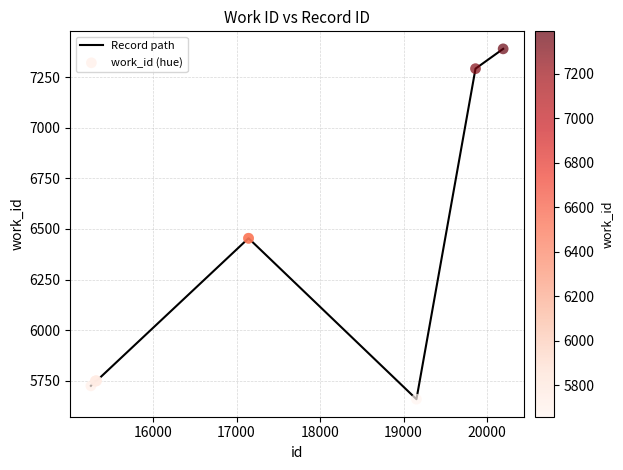

What is the difference between the maximum and minimum values?

1733